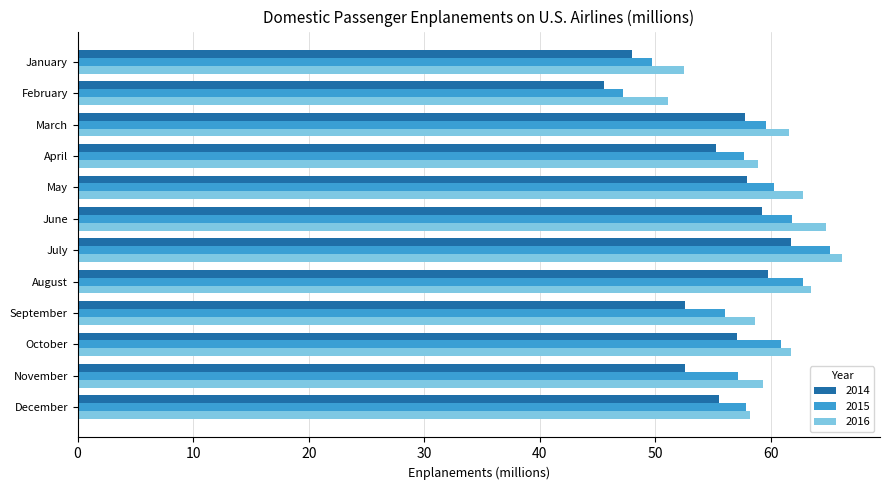

Is the value of 2014 at November greater than the value of 2015 at July?

No